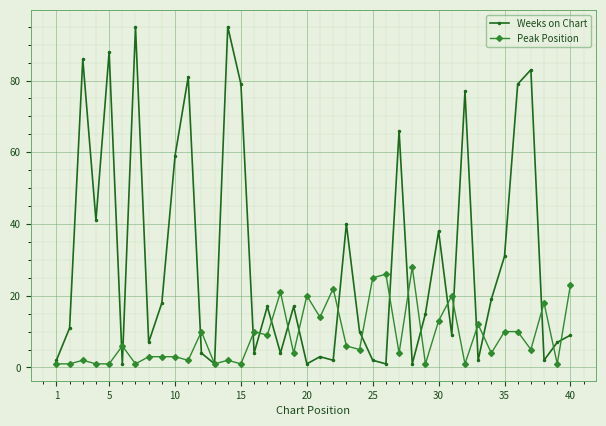

Which series has the largest range (max minus min)?

Weeks on Chart